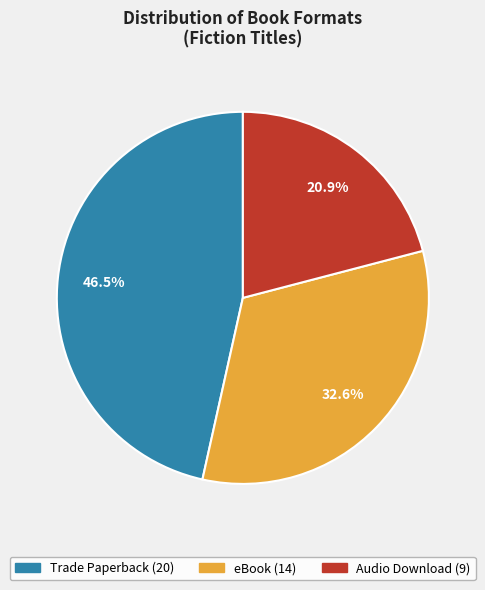

Count the number of slices in the pie.

3